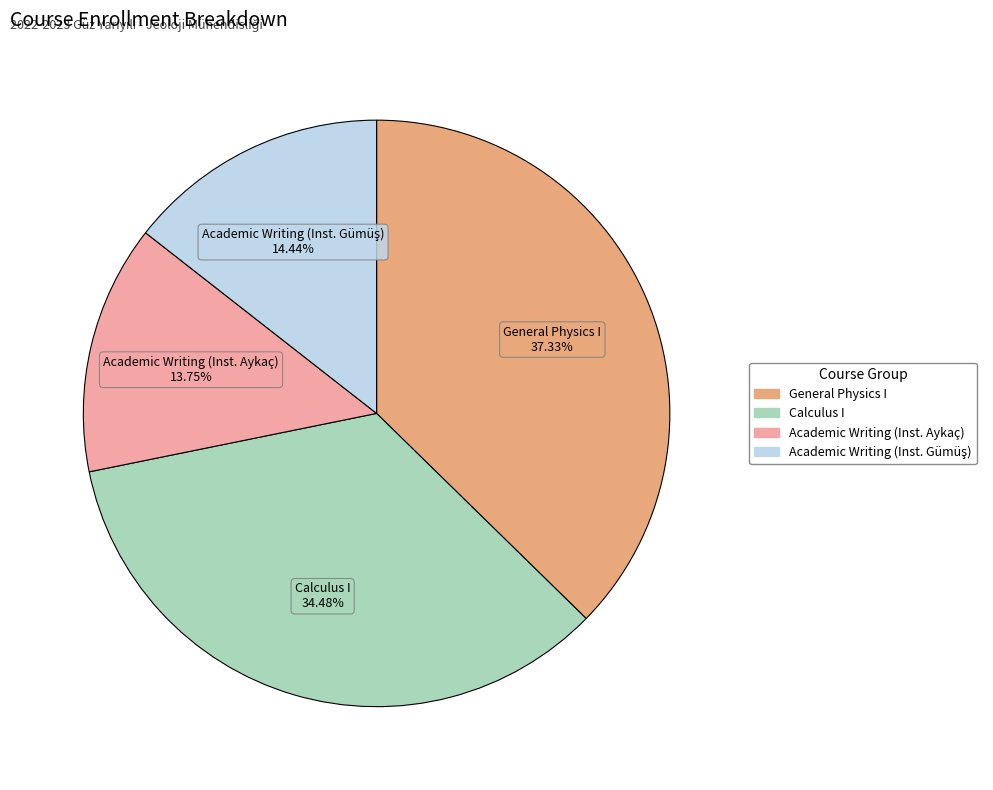

To the nearest percent, what is the average slice percentage?

25%